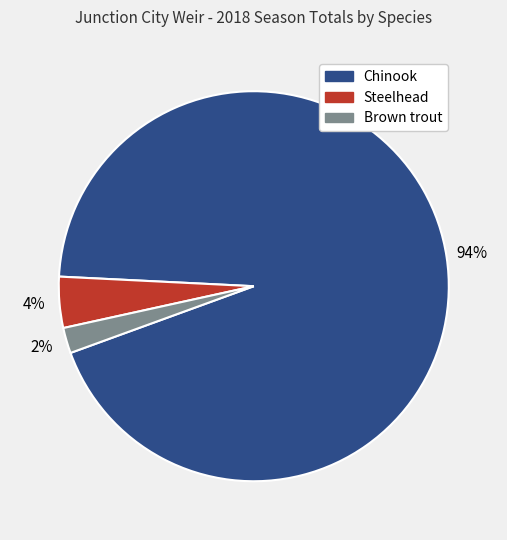

To the nearest percent, what portion does Chinook represent?

94%